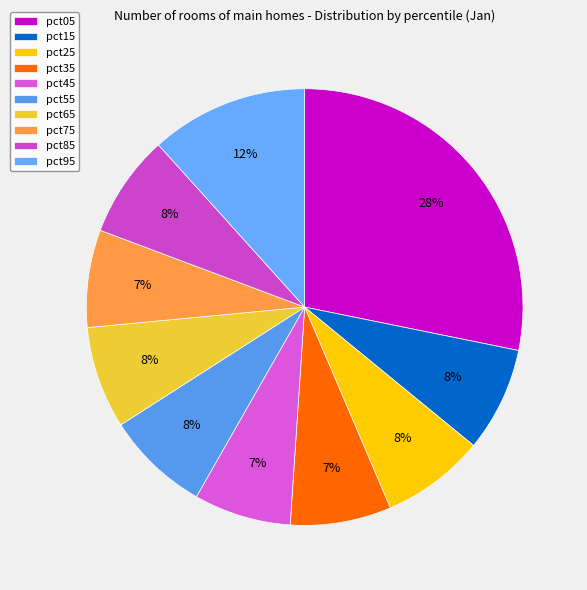

Does any single category account for the majority?

No